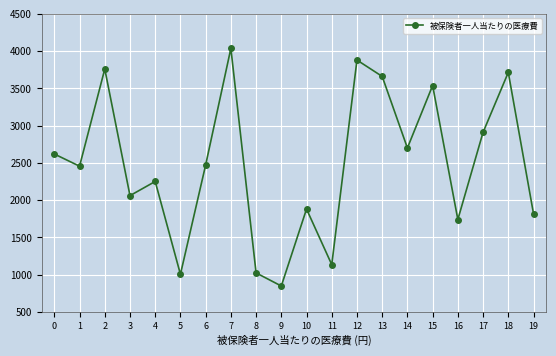

Is it true that the value at 7 is 4037.2?

True